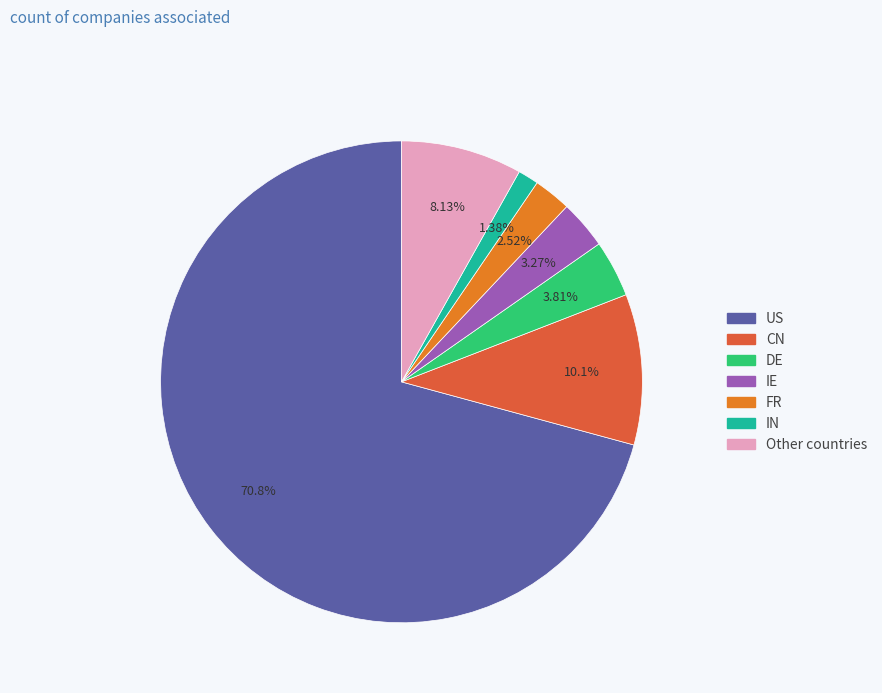

How many slices are in this pie chart?

7